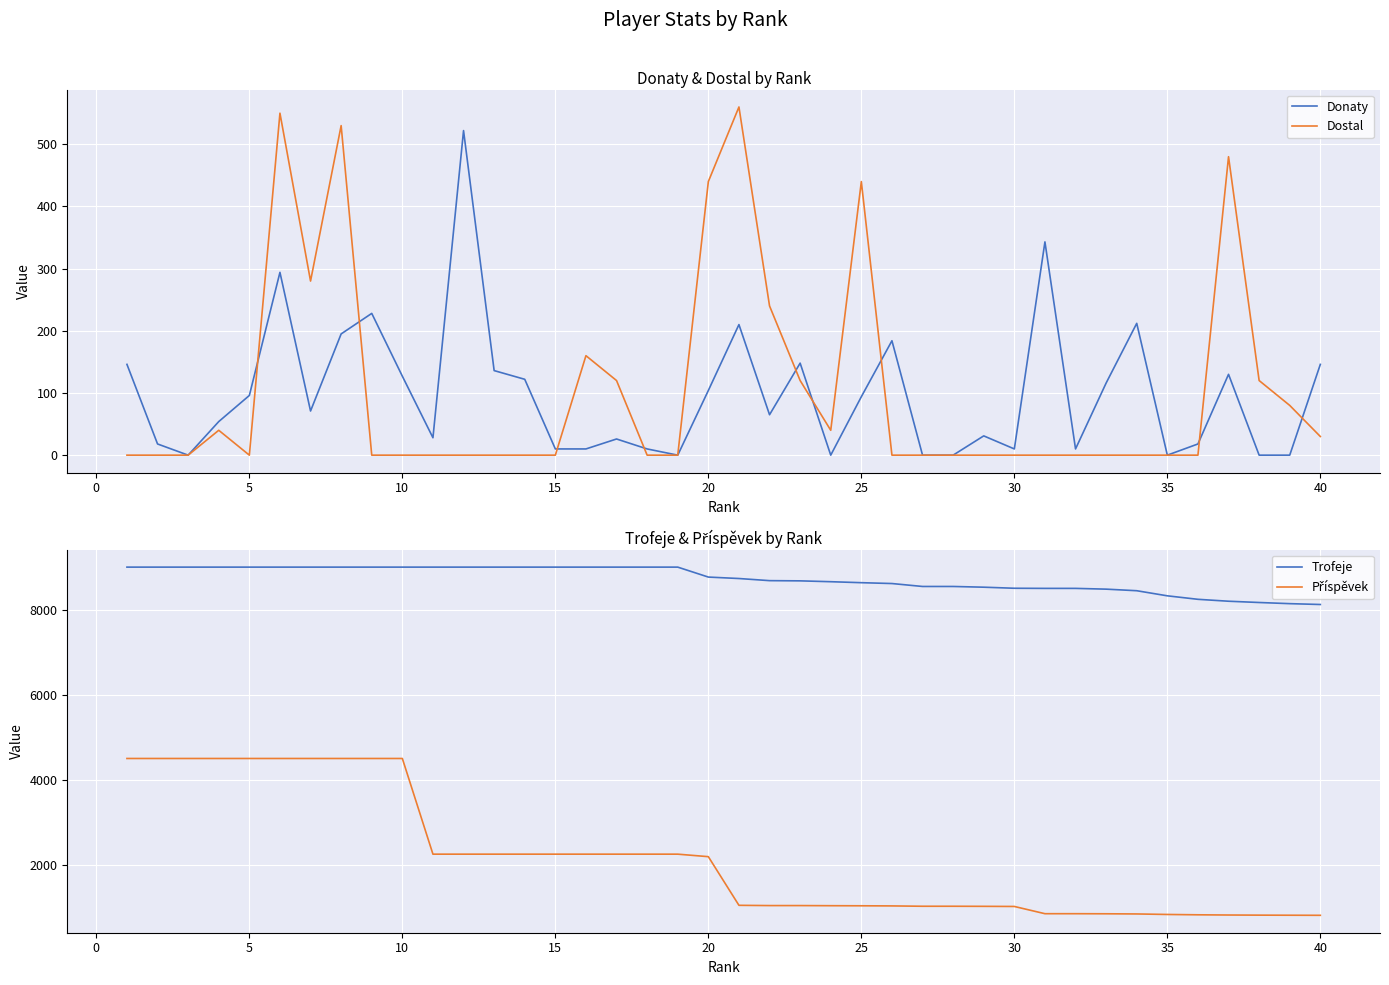

Is this an area chart (filled region under the line)?

No